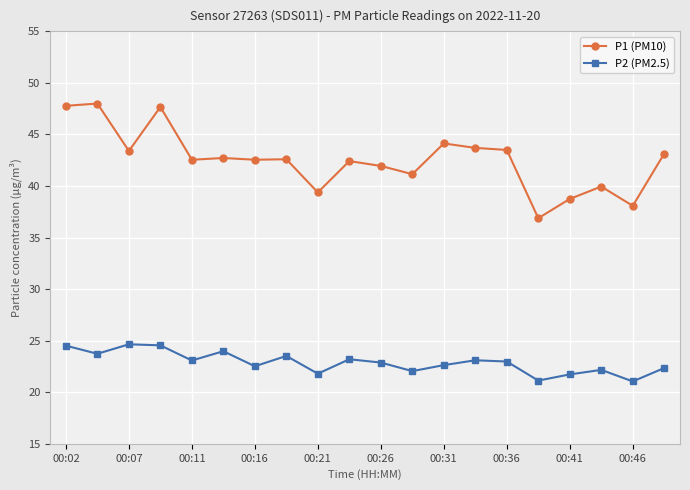

What is the difference between the second highest and minimum values in the P1 (PM10) series?

10.9